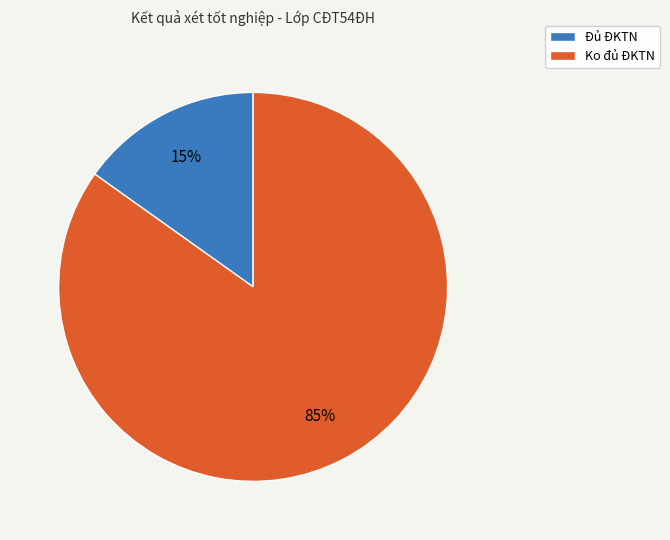

Which has a higher value, Ko đủ ĐKTN or Đủ ĐKTN?

Ko đủ ĐKTN